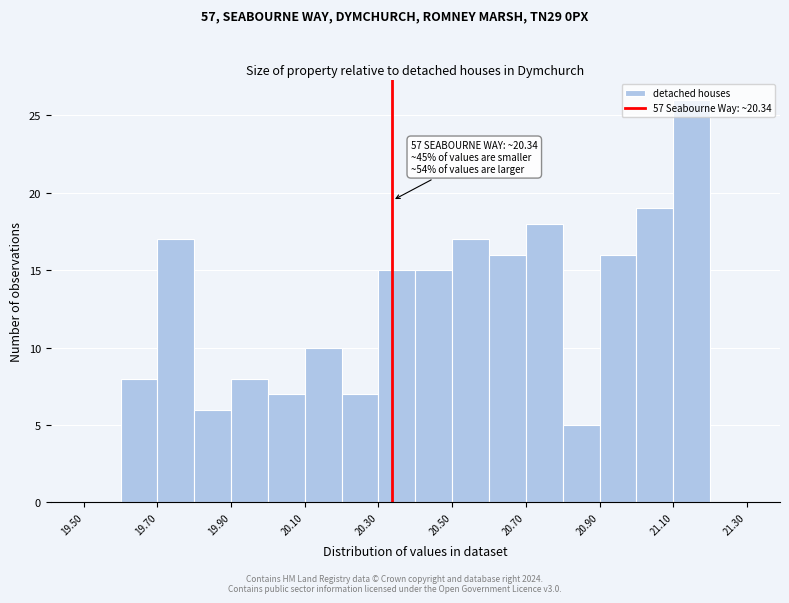

Over which range of the x-axis is the bar tallest?

21.1 to 21.2